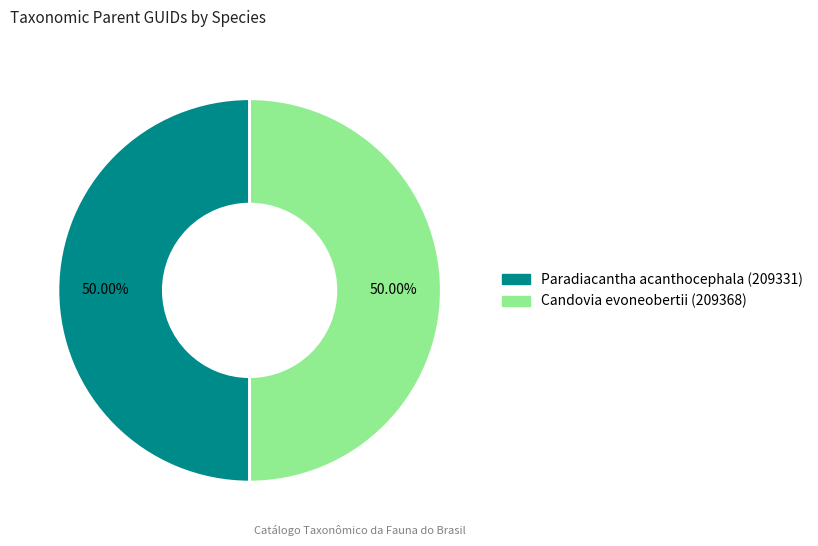

Combined, do Candovia evoneobertii (209368) and Paradiacantha acanthocephala (209331) account for over 50%?

Yes